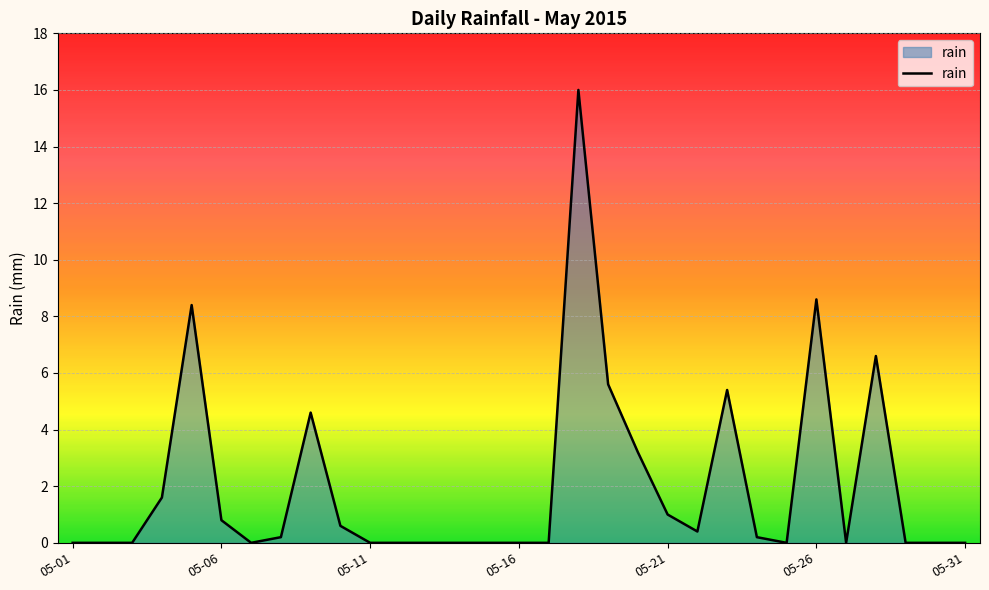

What is the difference between the maximum and minimum values?

16.0